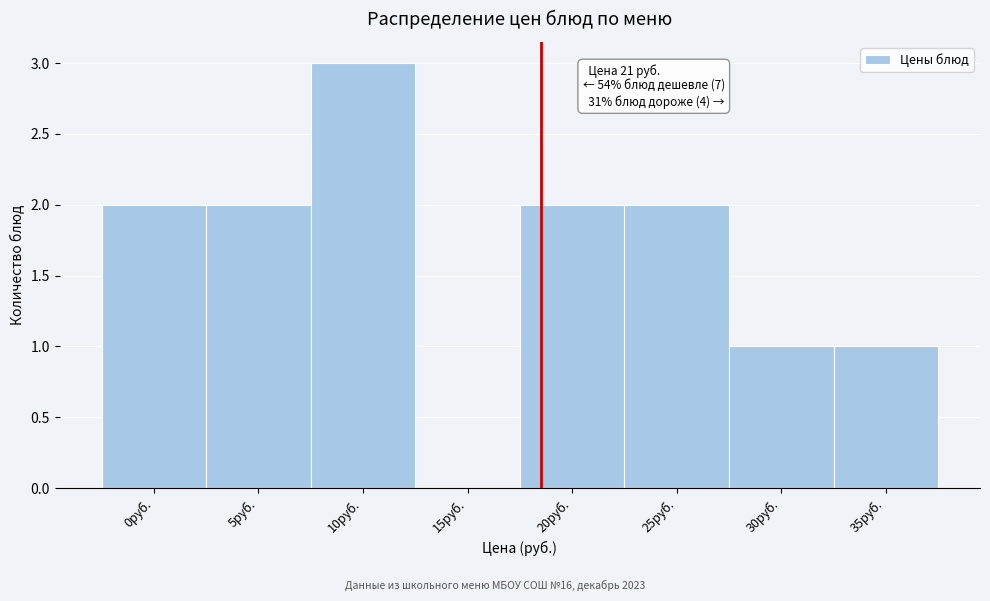

Reading left to right, transcribe all the data shown in this chart.

0руб.=2	5руб.=2	10руб.=3	15руб.=0	20руб.=2	25руб.=2	30руб.=1	35руб.=1